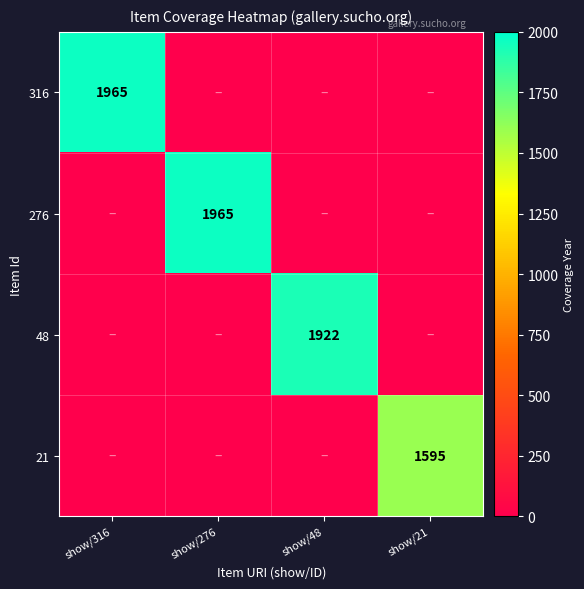

How many categories are shown in the chart?

4